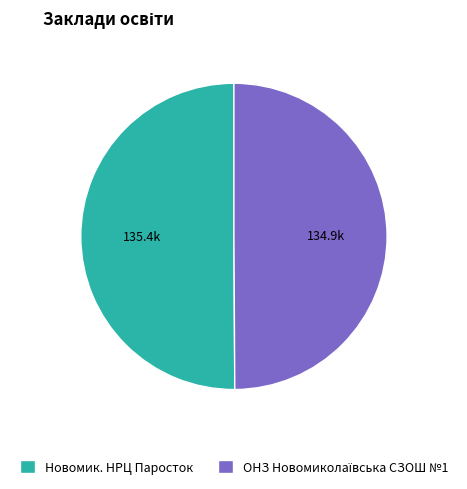

True or false: Новомик. НРЦ Паросток accounts for 50% of the total.

True